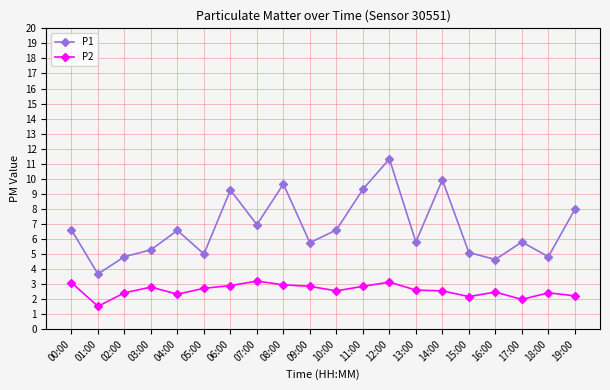

How many distinct data groups are displayed?

2